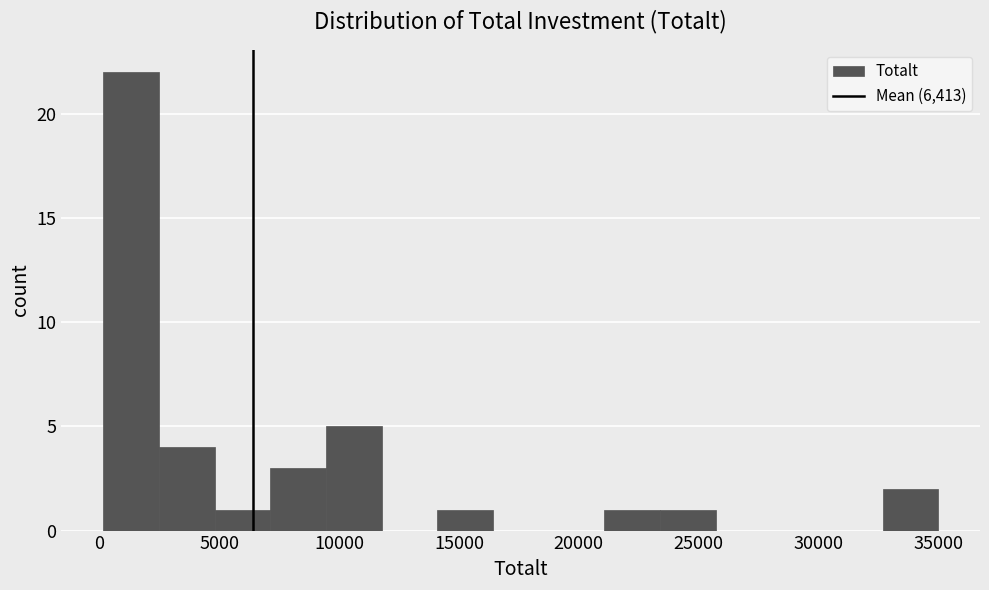

Which range on the x-axis has the tallest bar?

0 to 2500